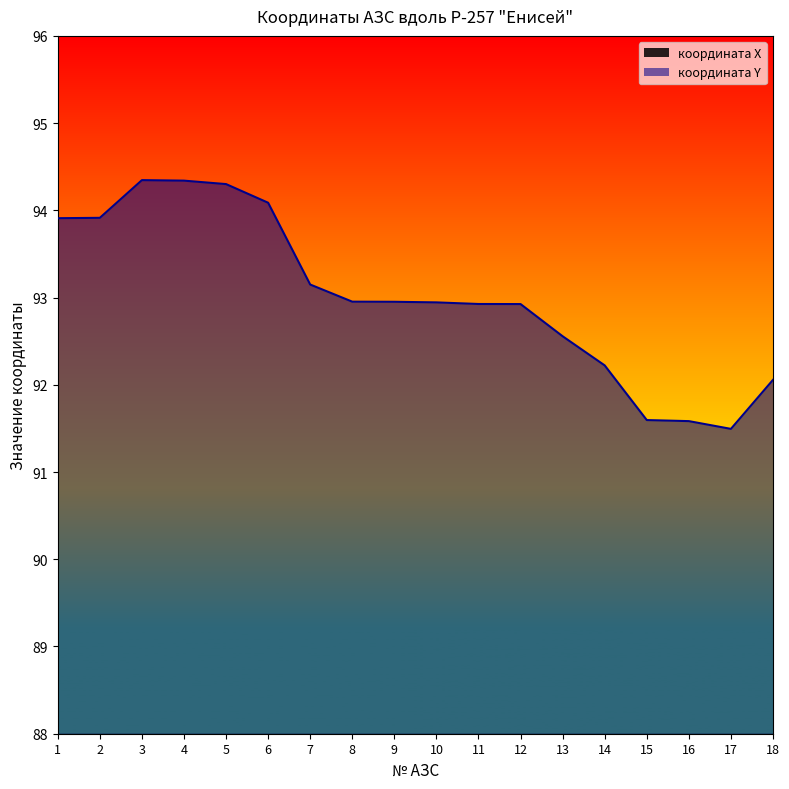

How many interior local peaks does the координата Y series have?

1